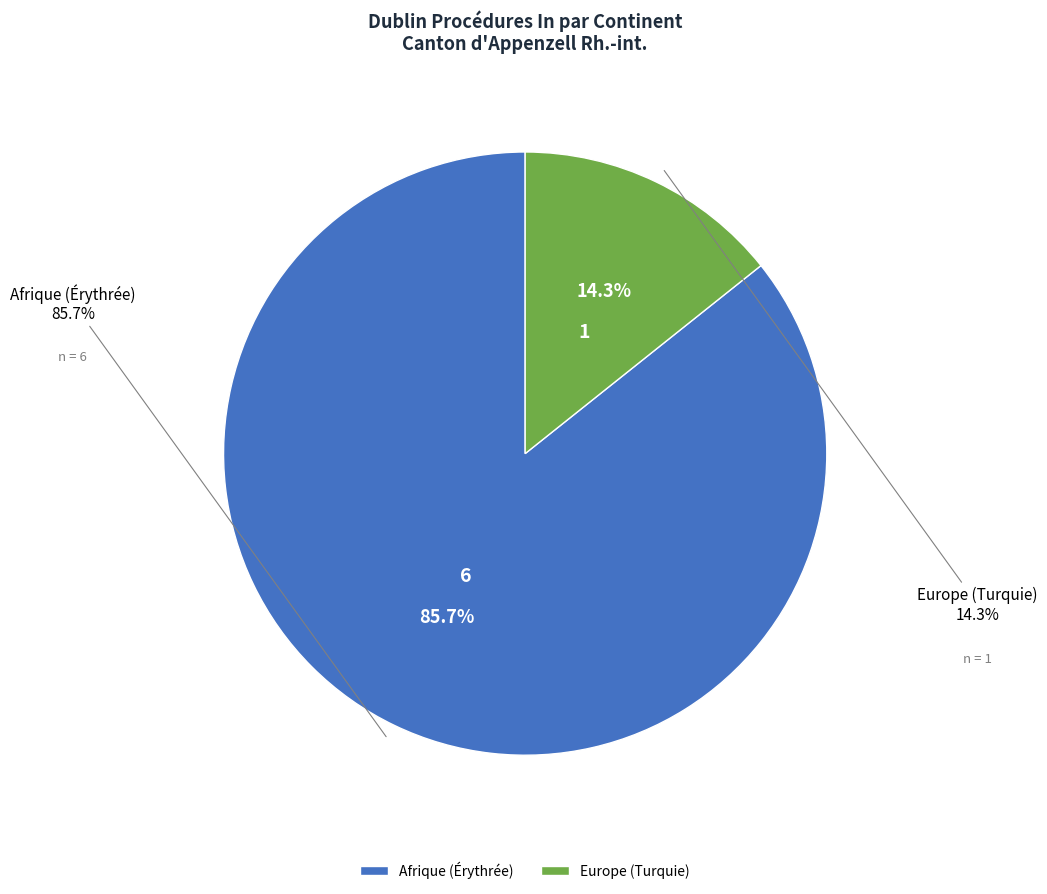

To the nearest percent, what is the difference between the Afrique (Érythrée) and Europe (Turquie) slice percentages?

71%